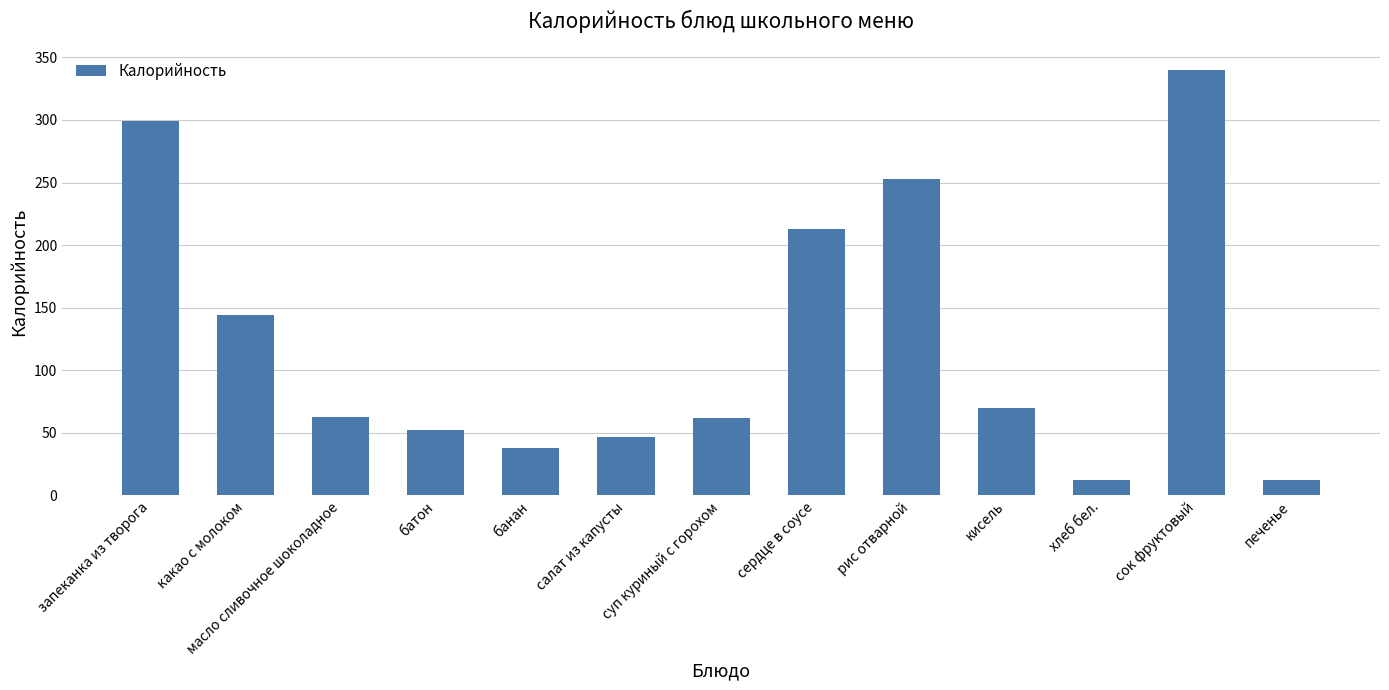

Which category has the highest value across all series?

сок фруктовый